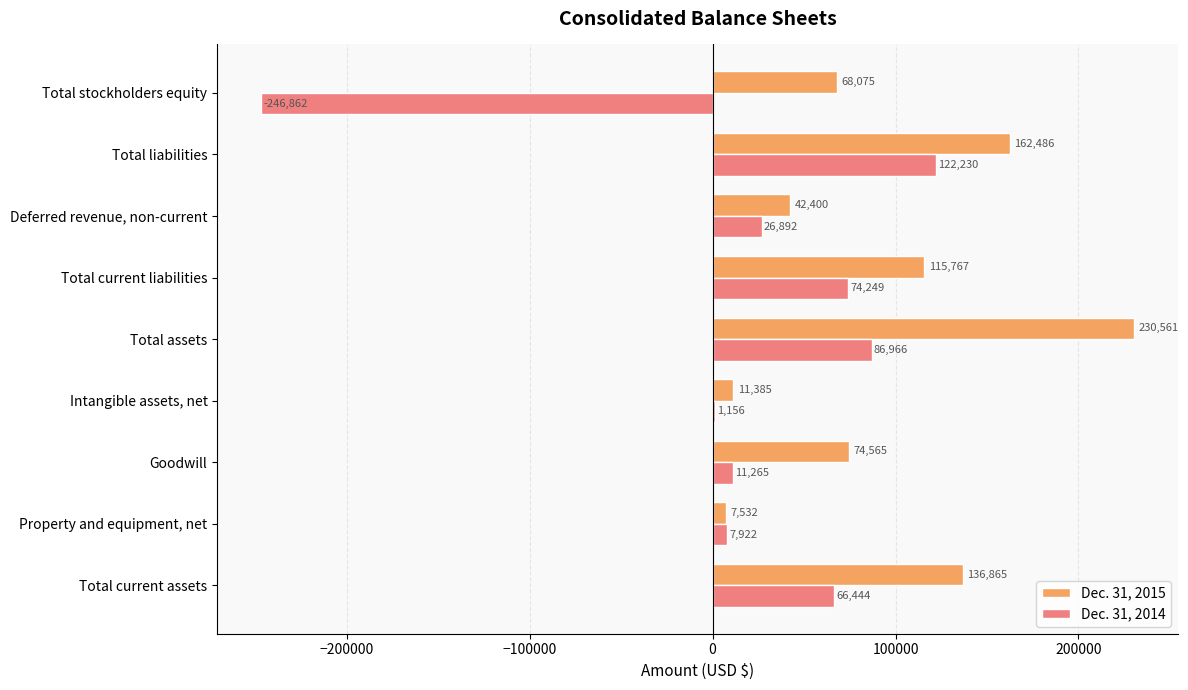

What is the sum of the Dec. 31, 2014 values at Total current assets and Goodwill?

77709